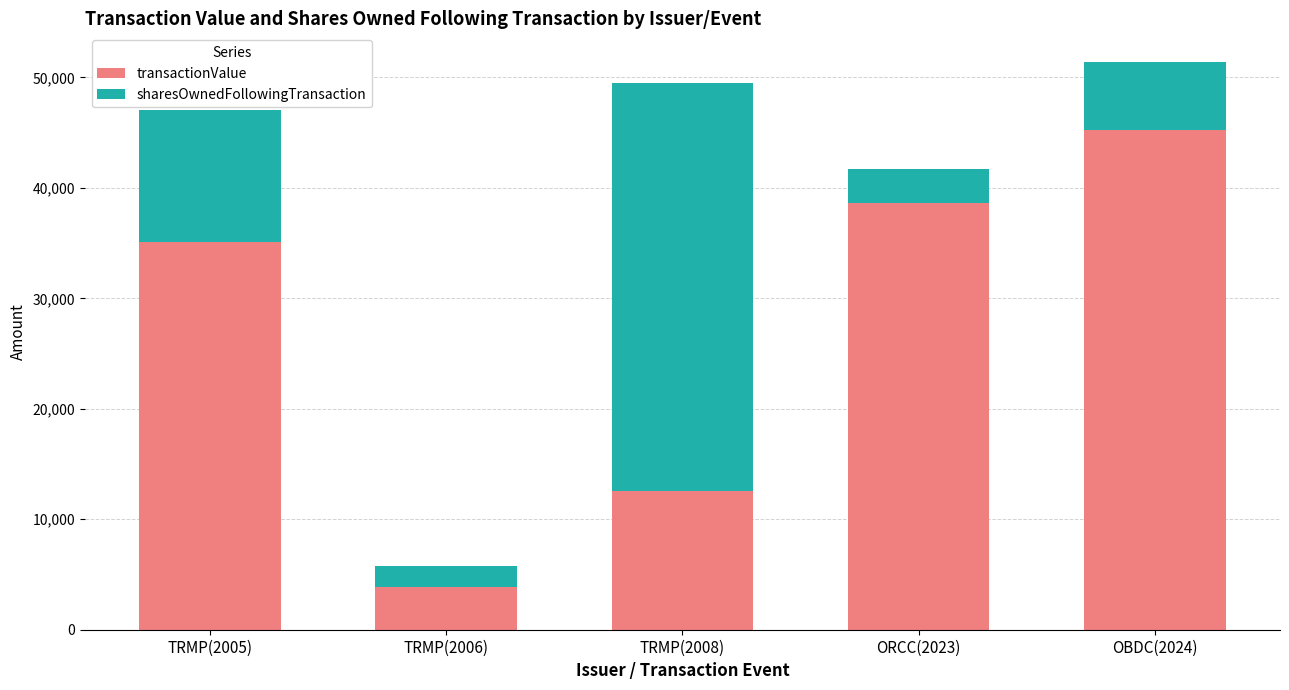

List the labels in order of transactionValue value, largest first.

OBDC(2024), ORCC(2023), TRMP(2005), TRMP(2008), TRMP(2006)